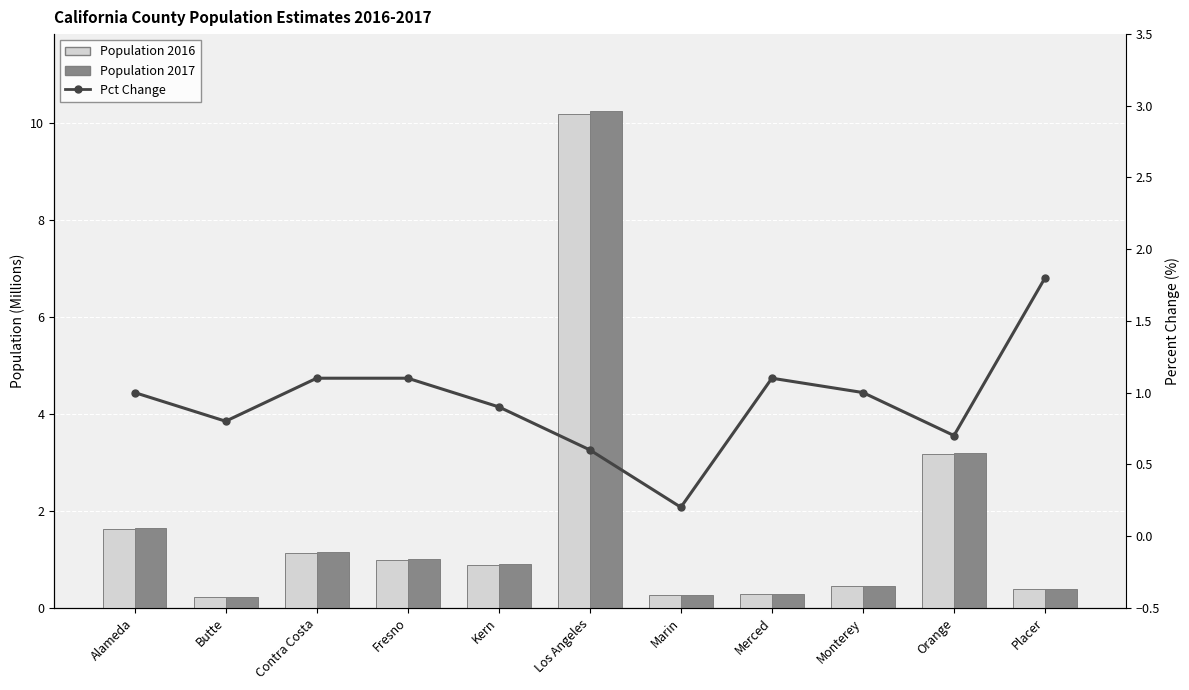

What is the minimum value for Population 2017?

0.2